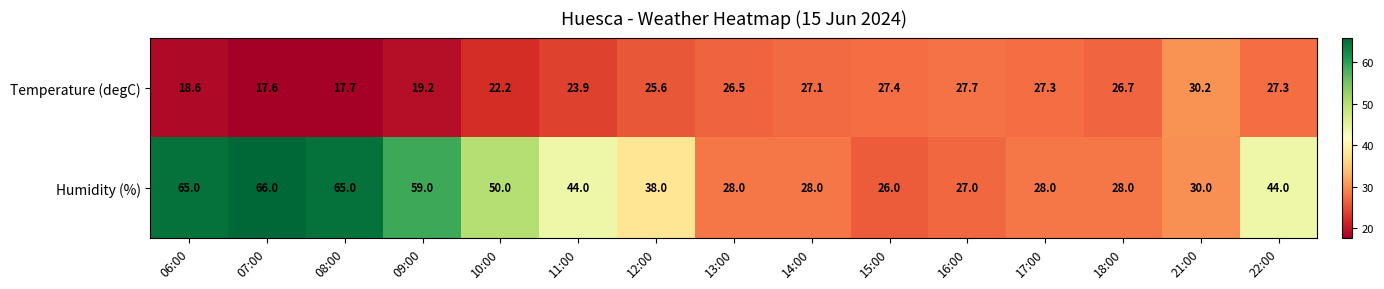

What is the smallest value displayed?

17.6